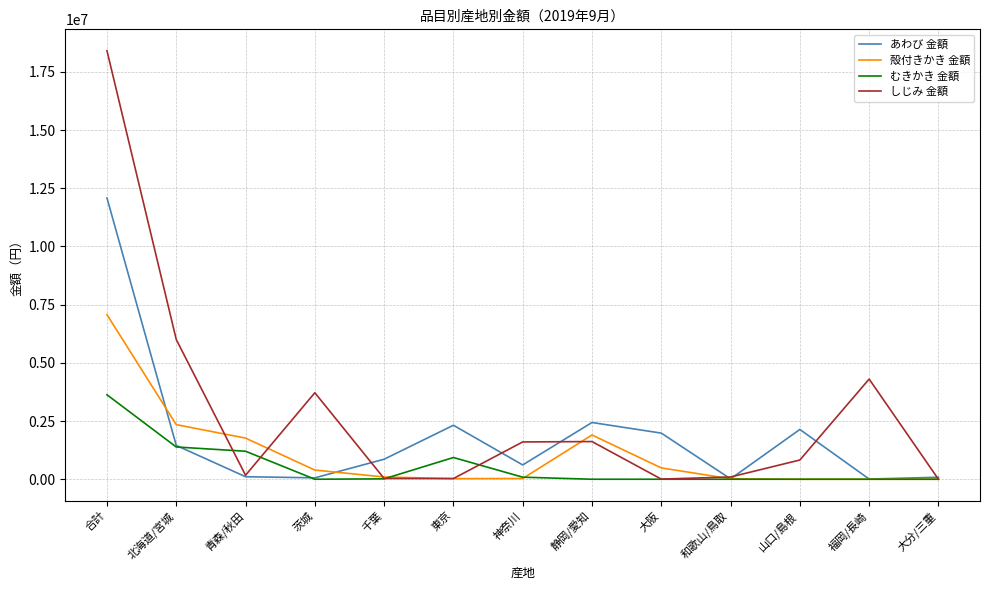

List the series in order of their overall mean, lowest first.

むきかき 金額, 殻付きかき 金額, あわび 金額, しじみ 金額